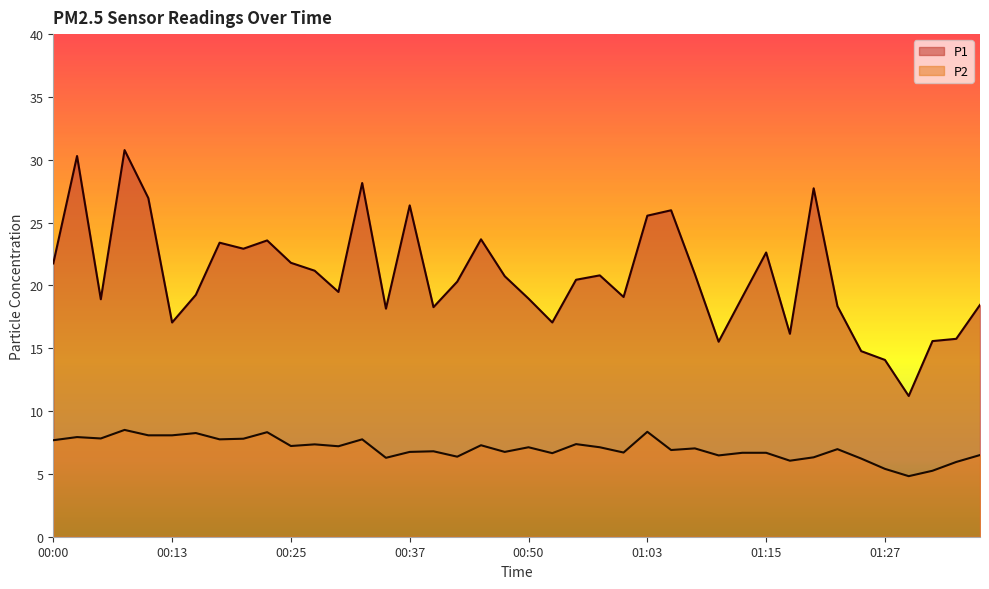

What position from the left is 01:22?

34